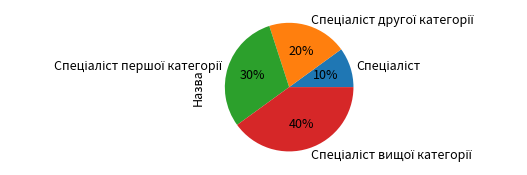

To the nearest percent, what is the difference between the largest and smallest slice percentages?

30%